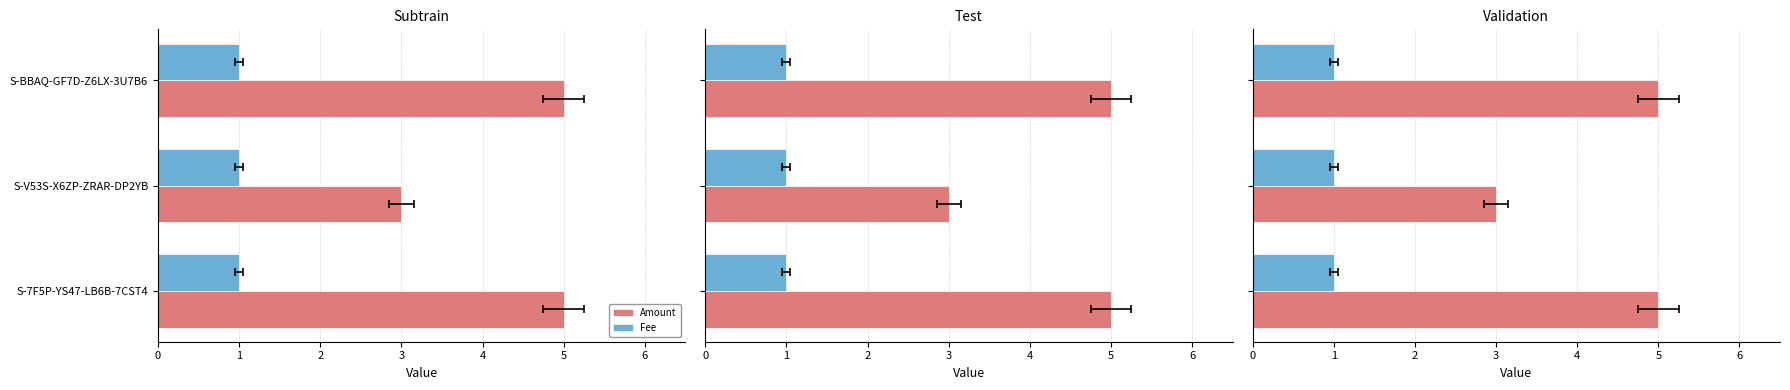

Rank the categories by Fee value from lowest to highest.

0, 1, 2